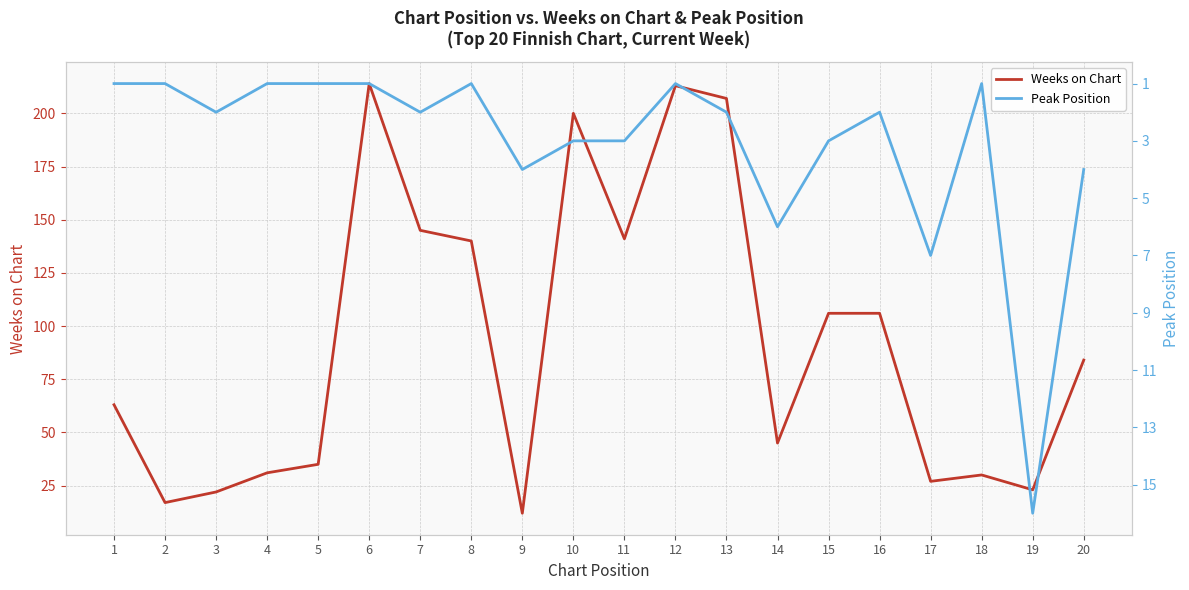

Which series has the largest range (max minus min)?

Weeks on Chart